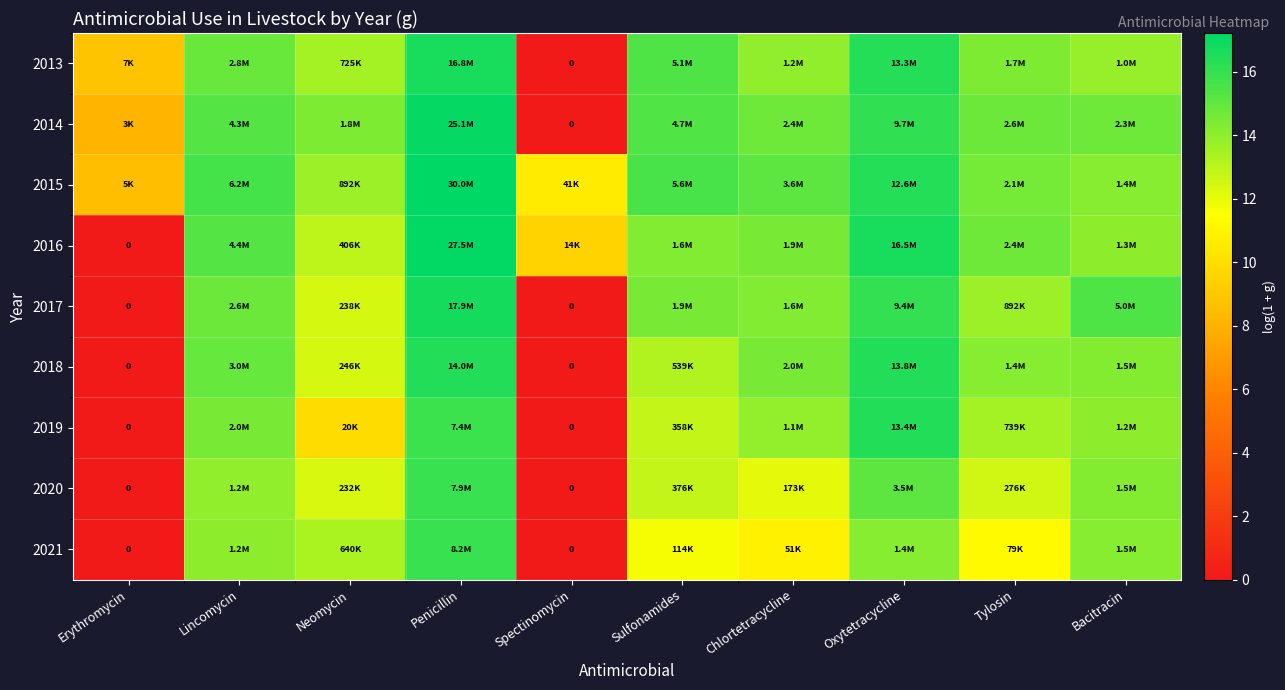

Is the value of 2016 at Bacitracin greater than the value of 2015 at Sulfonamides?

No